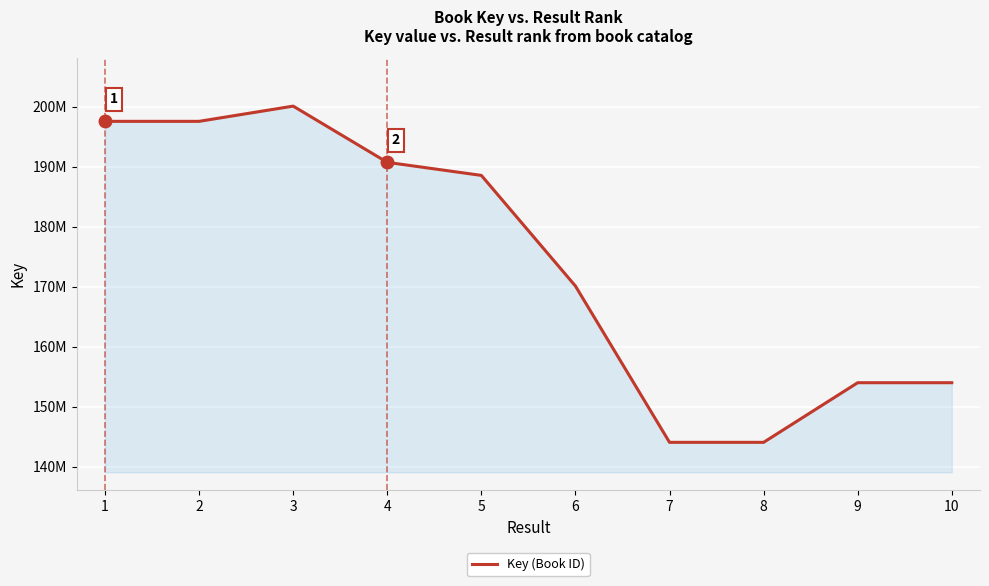

Is this an area chart (filled region under the line)?

Yes